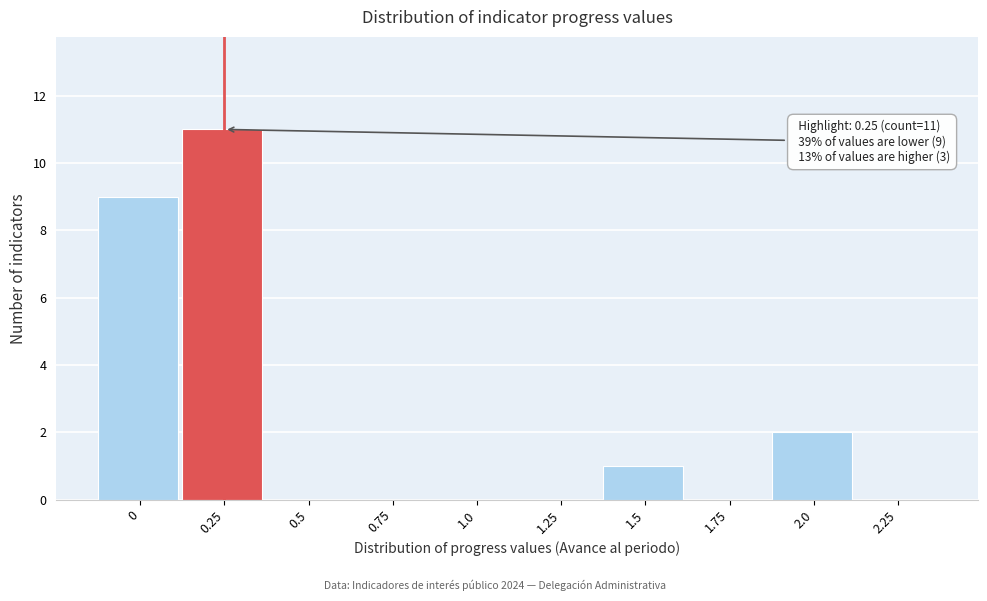

Reading left to right, what are all the values shown in this chart?

0=9	0.25=11	0.5=0	0.75=0	1.0=0	1.25=0	1.5=1	1.75=0	2.0=2	2.25=0